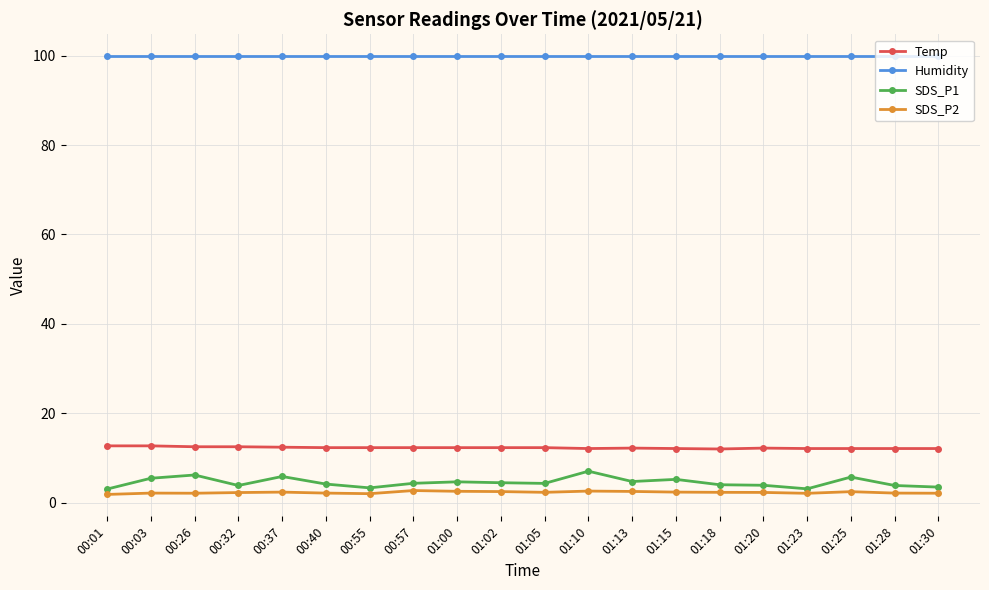

What is the difference between the highest and lowest values at 01:02?

97.4